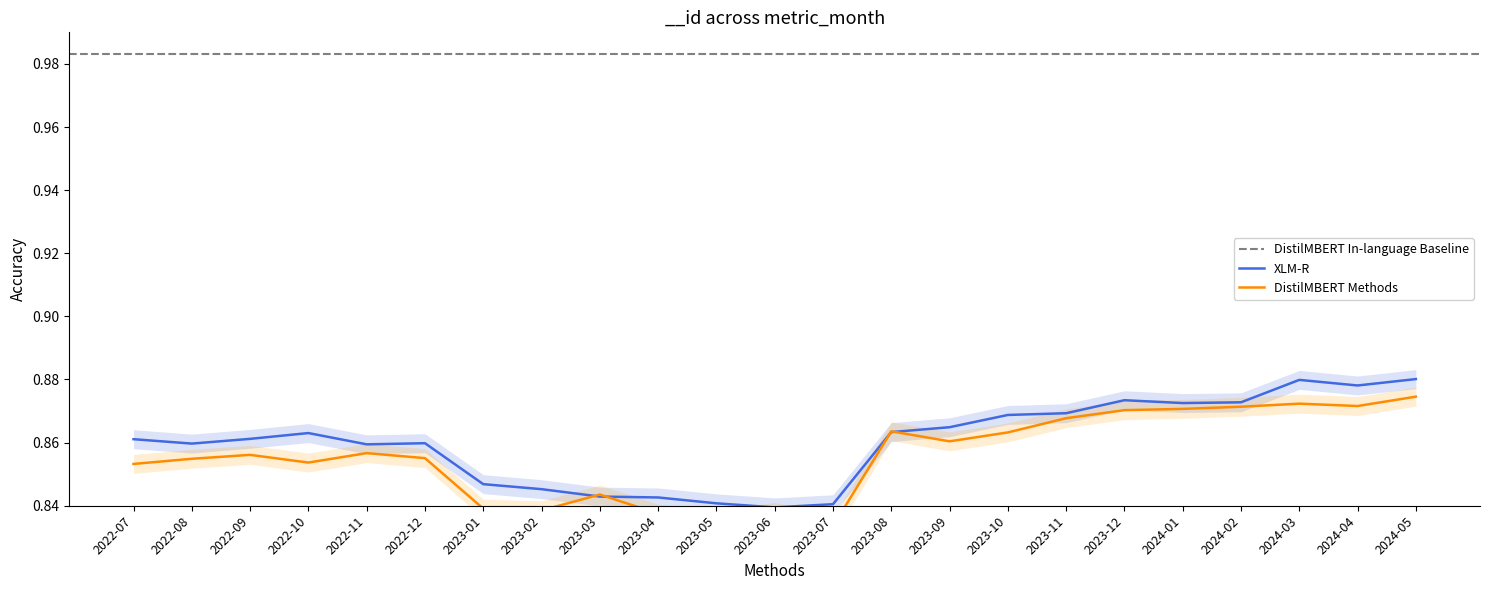

What value does the data have at 2022-07?

0.9